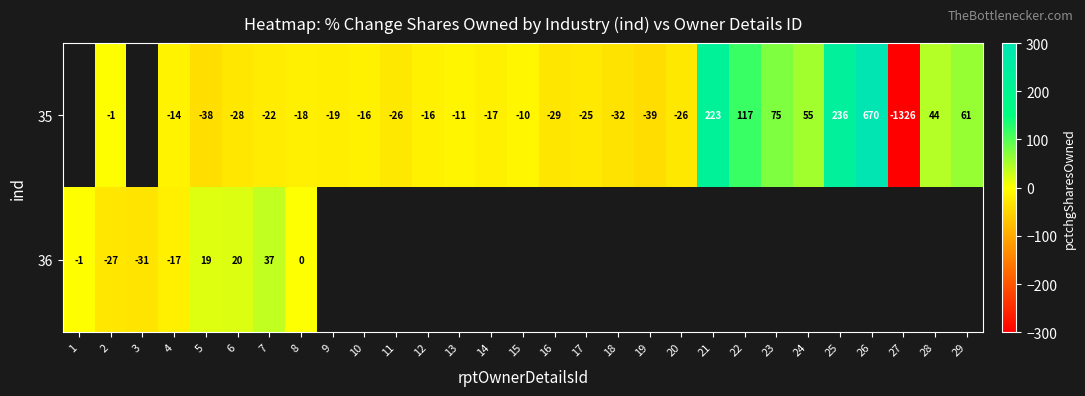

Between 22 and 13, which is larger?

22